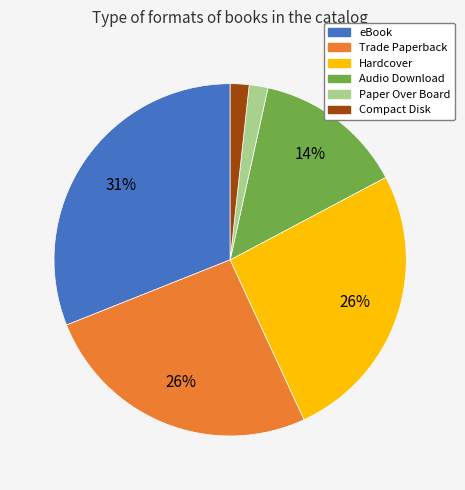

To the nearest percent, what is the difference between the largest and smallest slice percentages?

29%